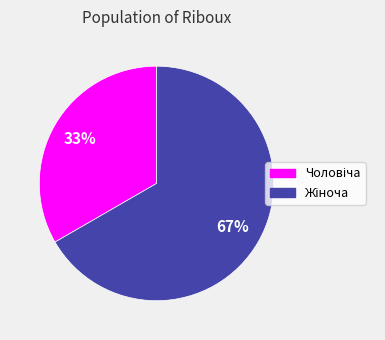

Is there any slice that represents more than half of the pie?

Yes